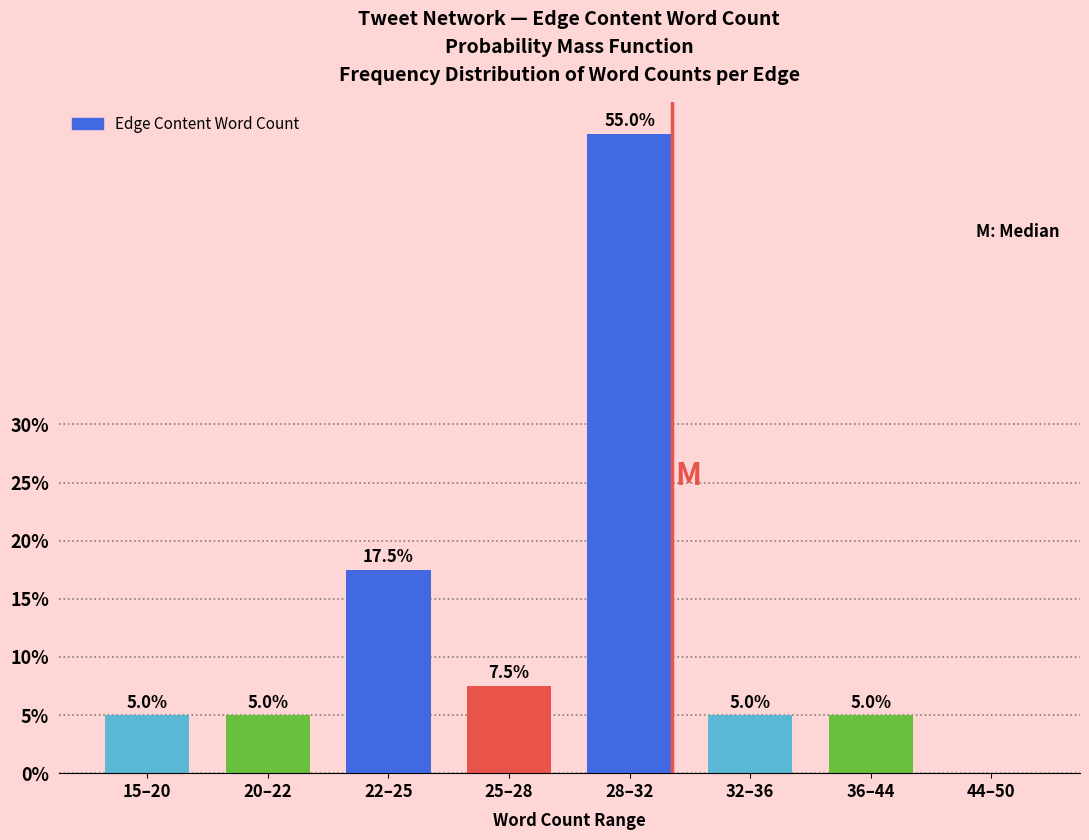

Reading left to right, transcribe all the data shown in this chart.

15–20=5.0	20–22=5.0	22–25=17.5	25–28=7.5	28–32=55.0	32–36=5.0	36–44=5.0	44–50=0.0